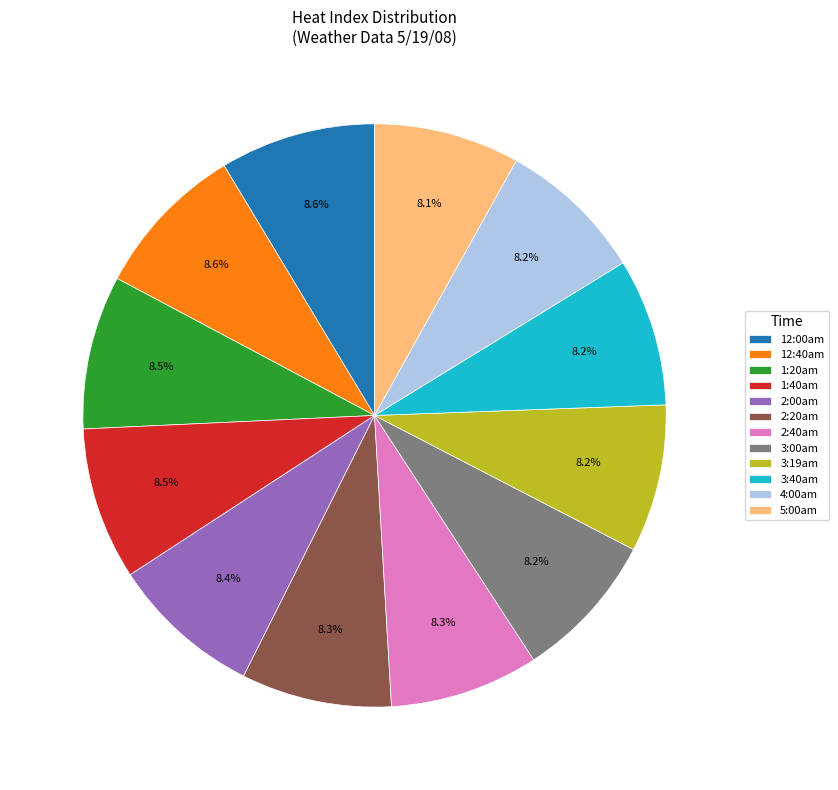

Approximately how many times larger is the value at 12:40am compared to 2:20am?

1.0